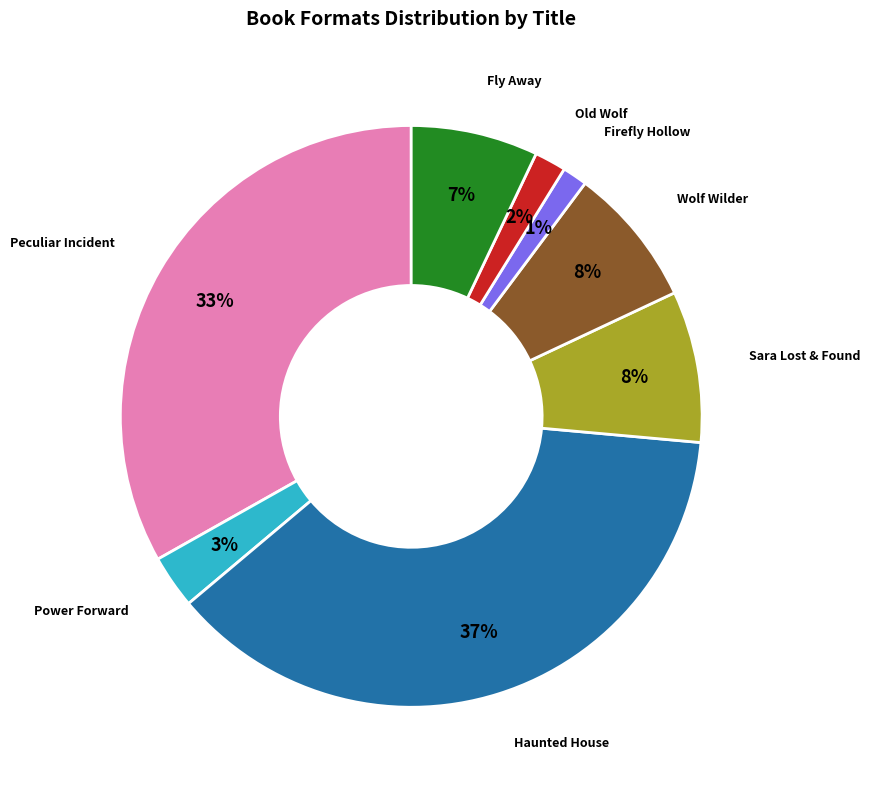

True or false: Fly Away accounts for 7% of the total.

True